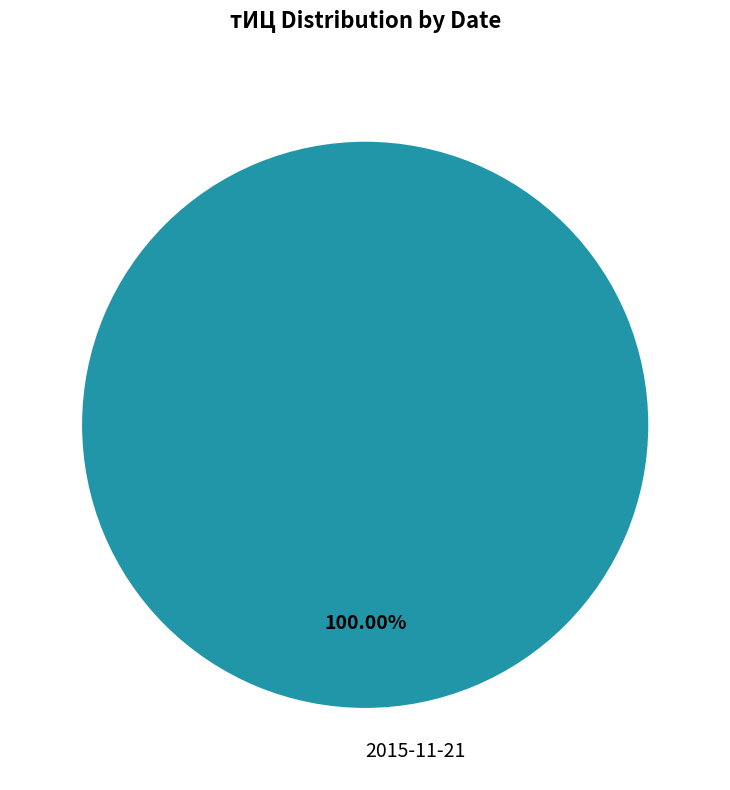

Does any single category account for the majority?

Yes